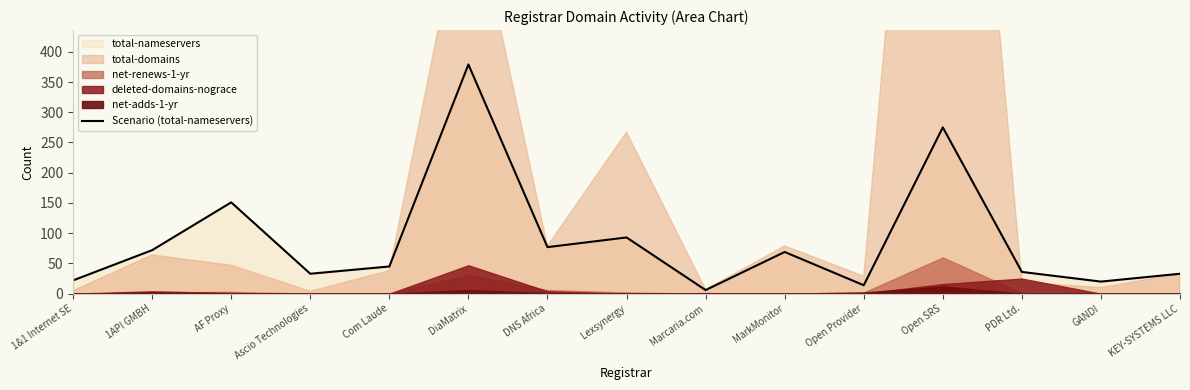

Which category has the lowest value across all series?

Marcaria.com